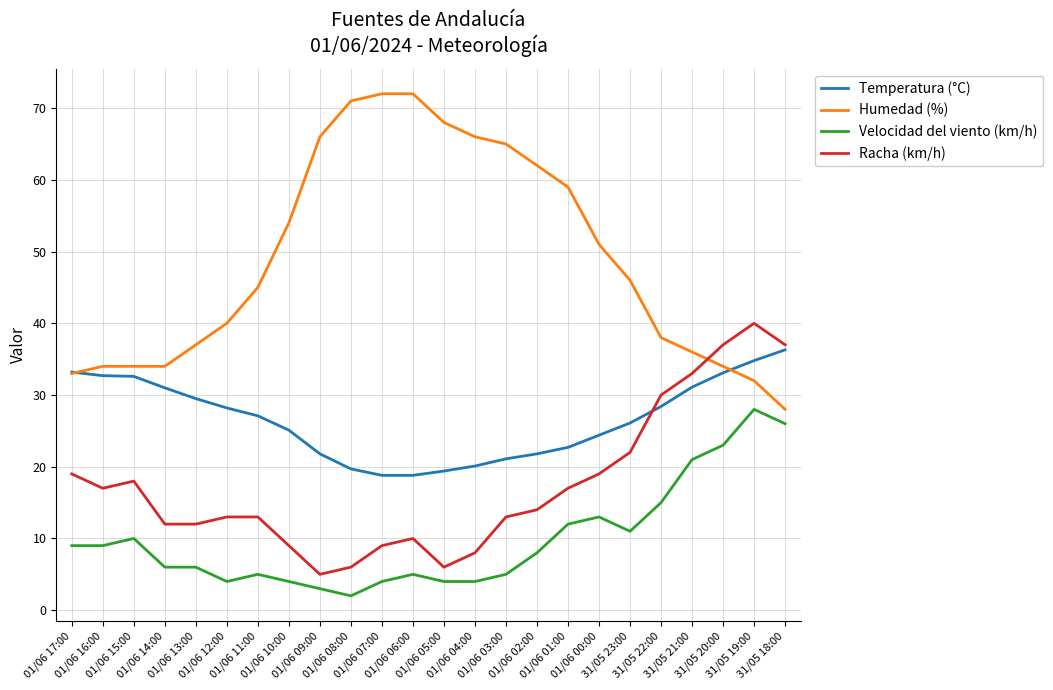

The Humedad (%) series shows 46.0 at 31/05 23:00. True or false?

True